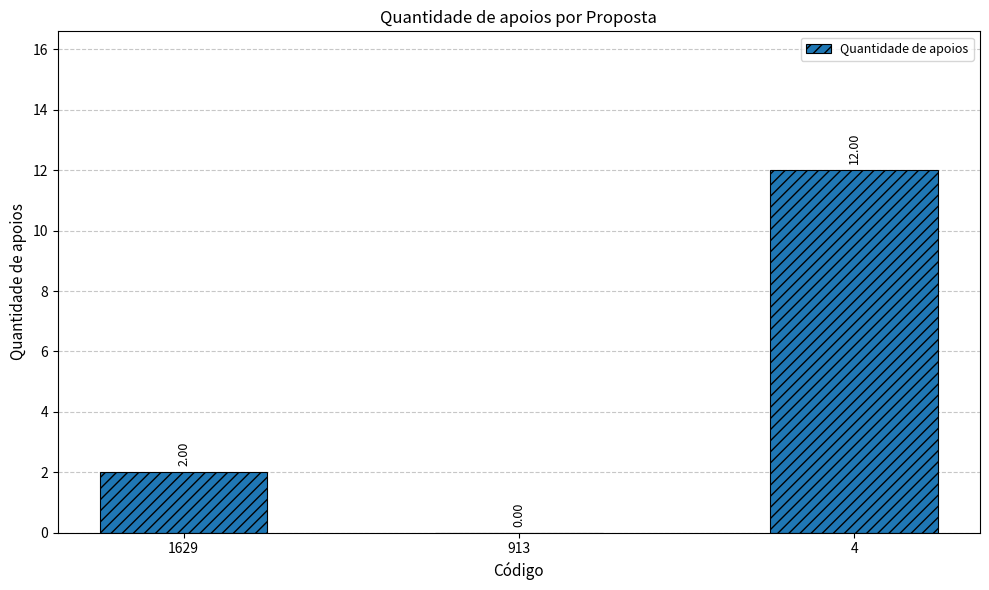

Where is the data nearest to the value 6?

1629